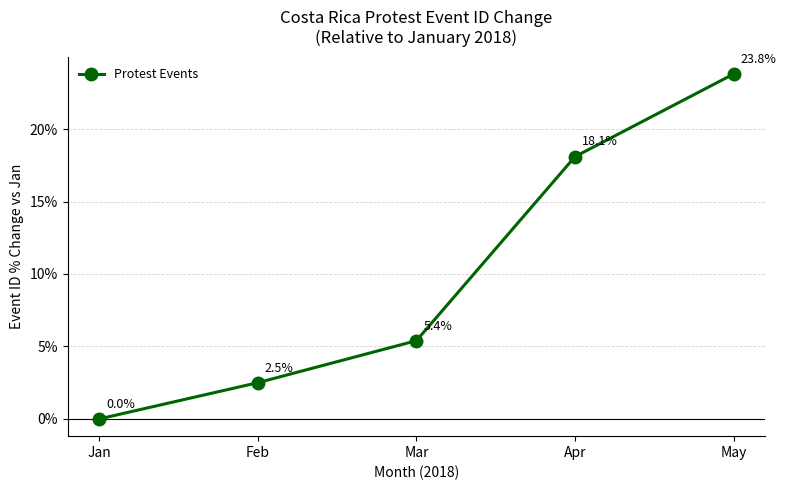

List the labels in order of value, largest first.

May, Apr, Mar, Feb, Jan